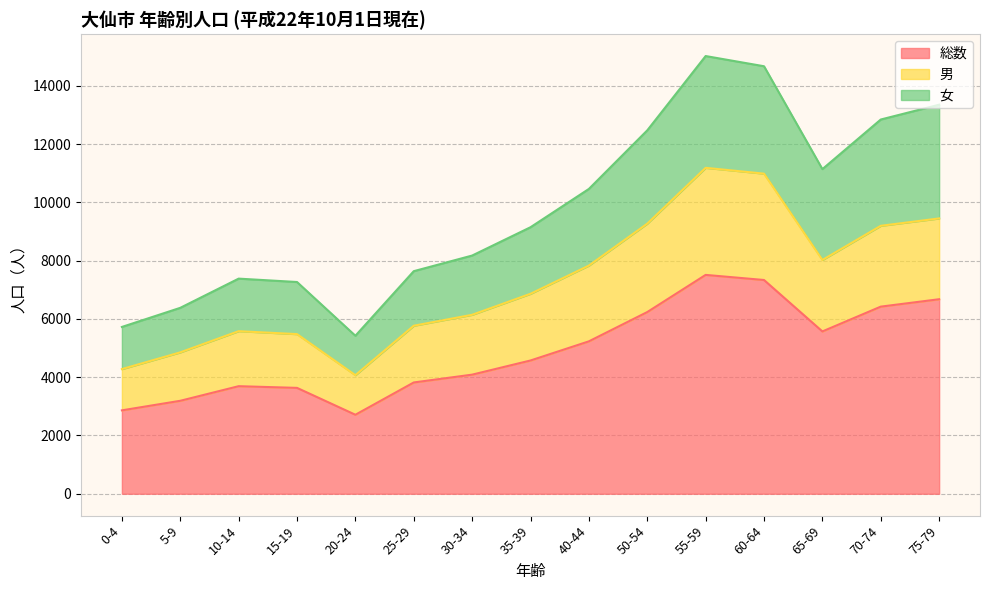

What is the total value across all series at 40-44?

10460